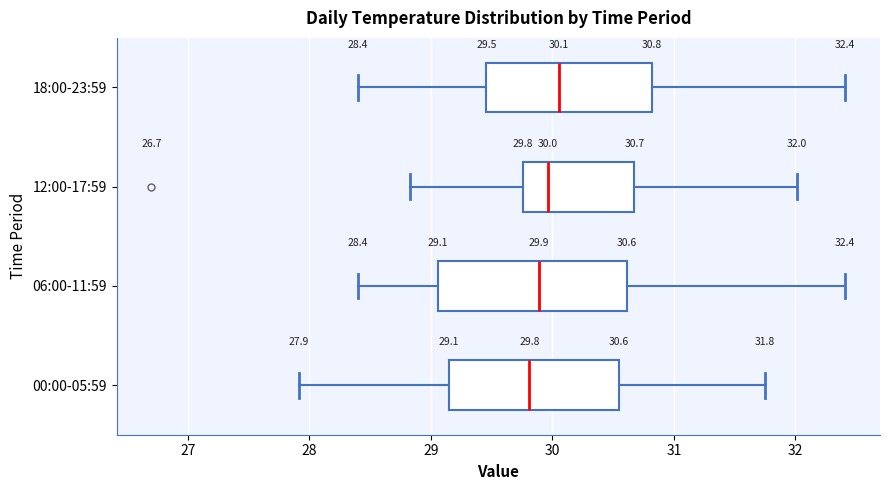

Comparing the boxes themselves (not the whiskers), which one is the widest?

06:00-11:59